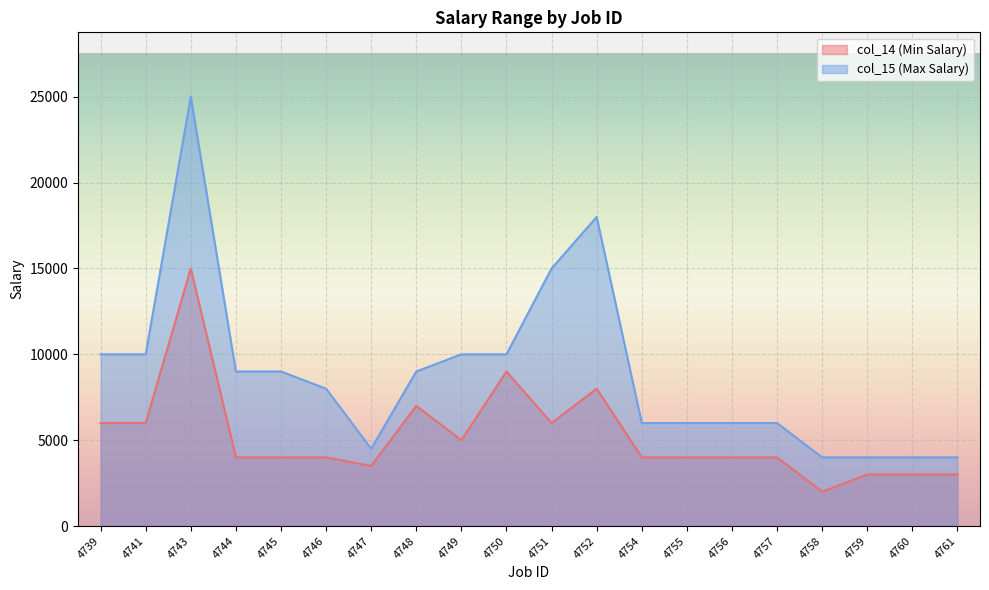

How many interior local peaks does the col_14 (Min Salary) series have?

4